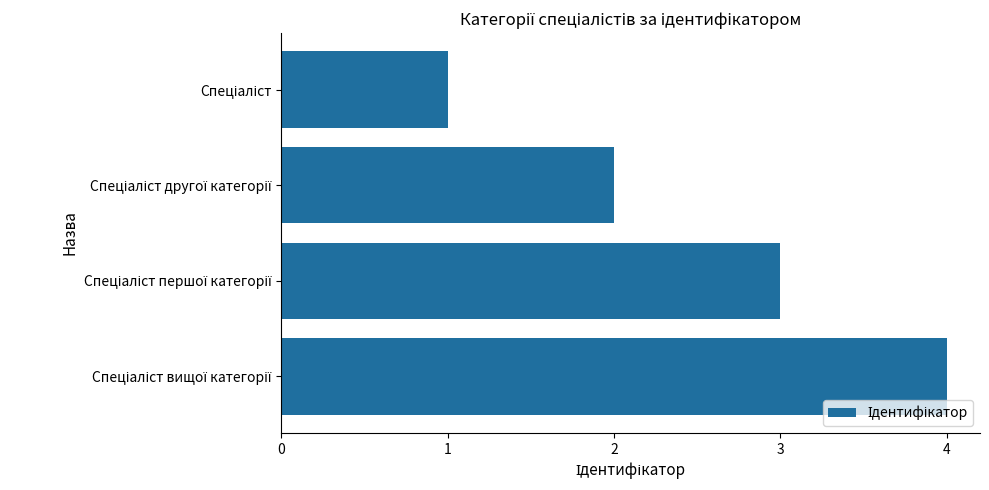

What is the greatest value displayed?

4